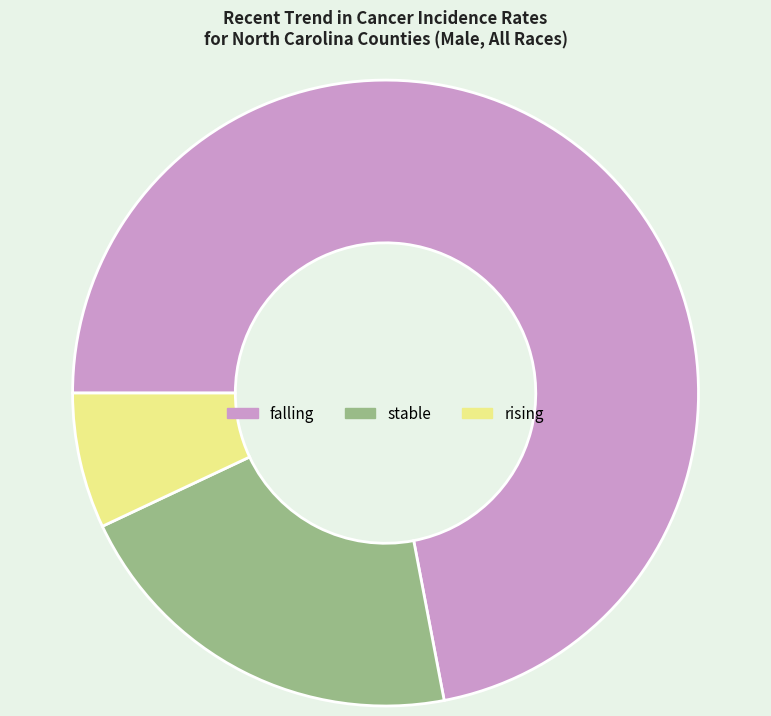

Rank the categories by value from highest to lowest.

falling, stable, rising